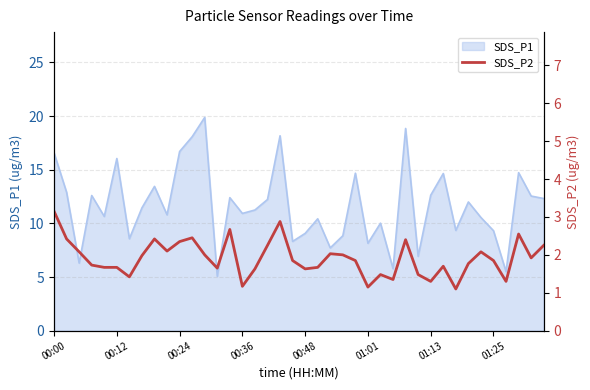

How many categories are shown in the chart?

40